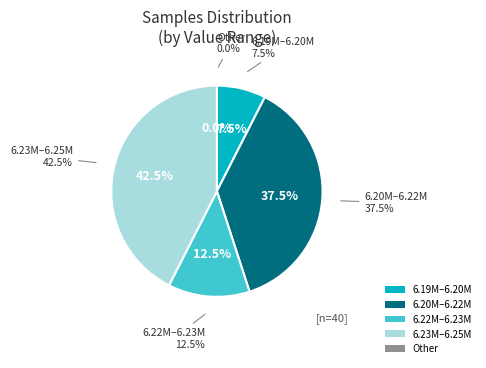

Is it true that 23 is 10% of the pie?

False